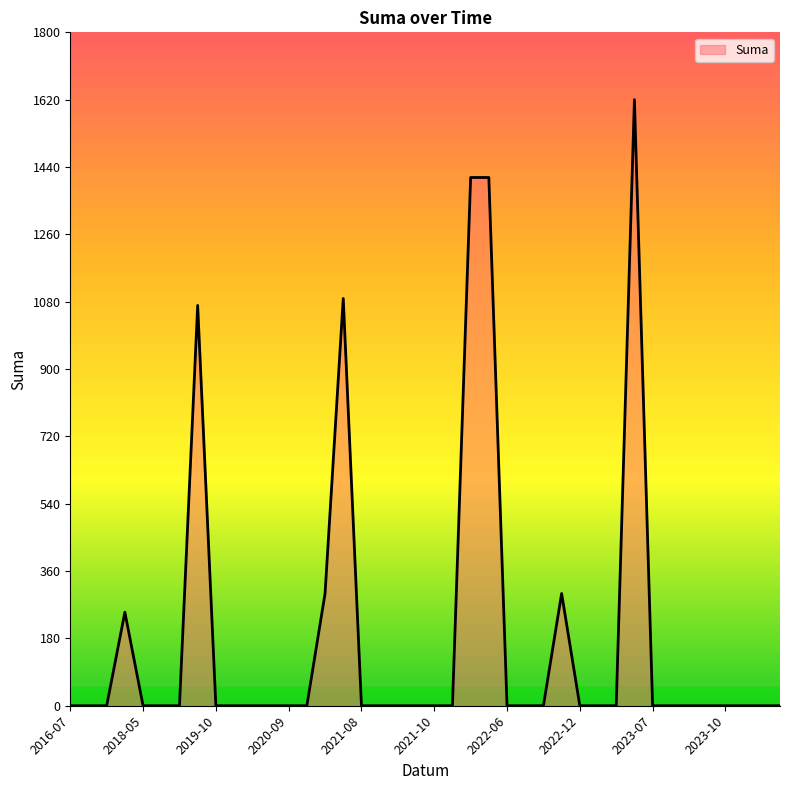

What is the maximum value shown in the chart?

1620.0